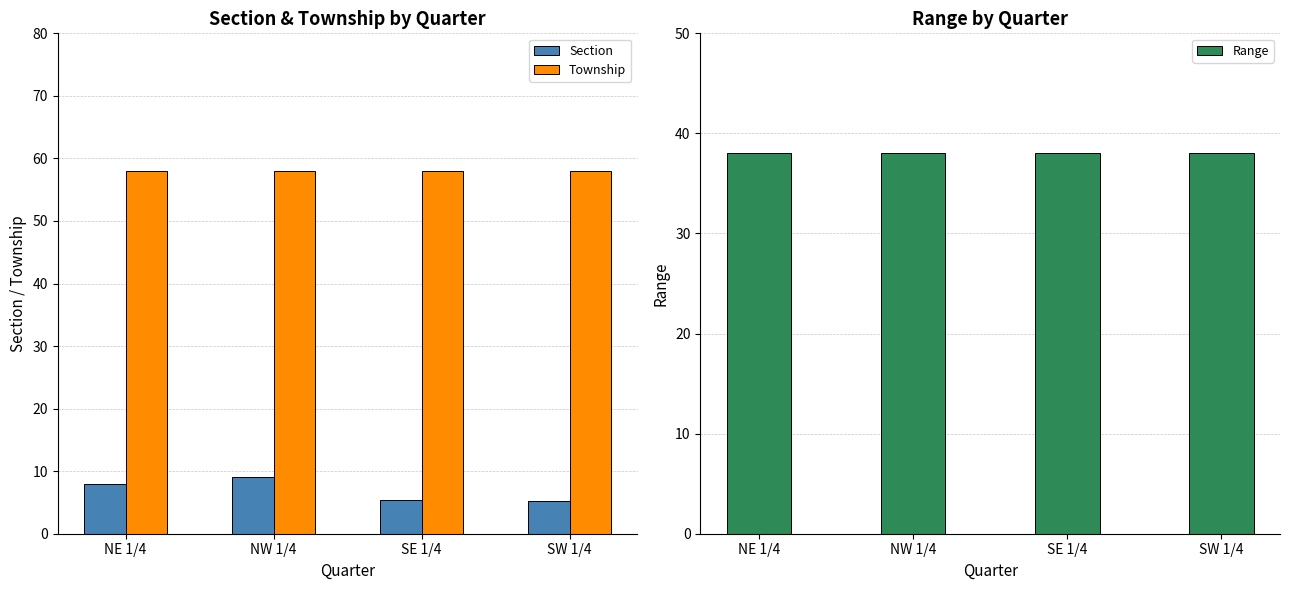

Does the chart contain stacked bars?

No